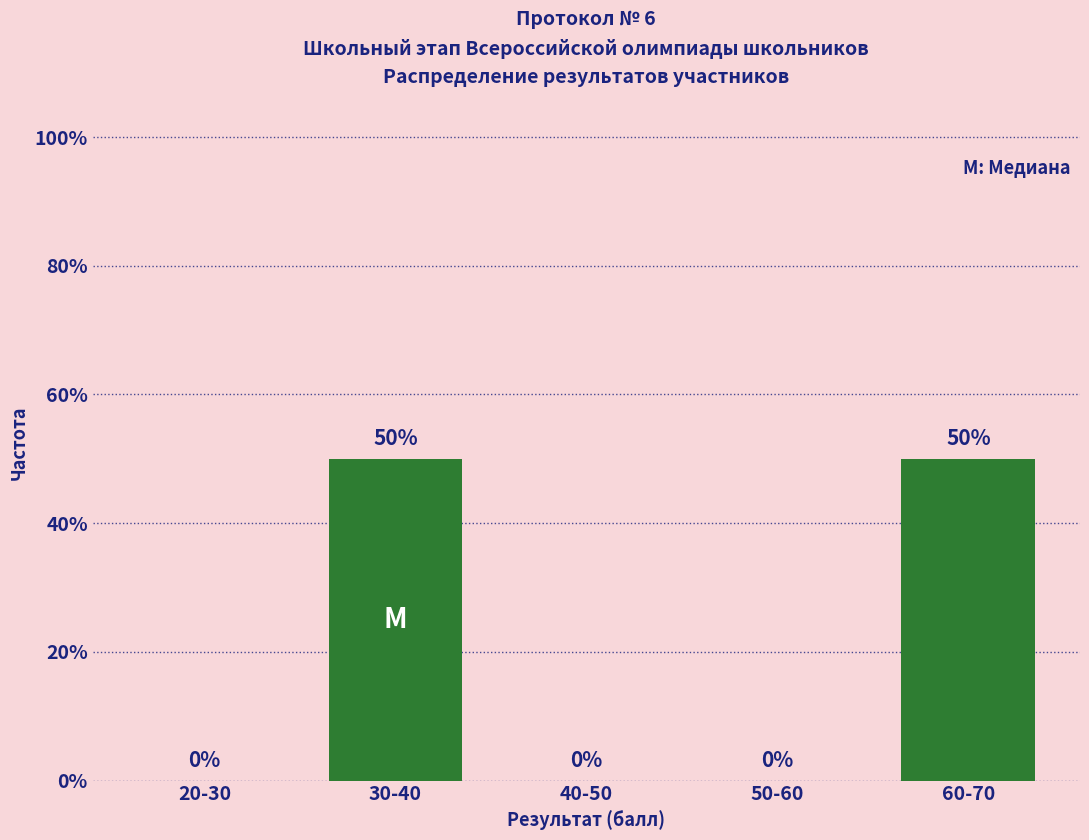

Reading left to right, extract all data points from this chart.

20-30=0	30-40=50	40-50=0	50-60=0	60-70=50